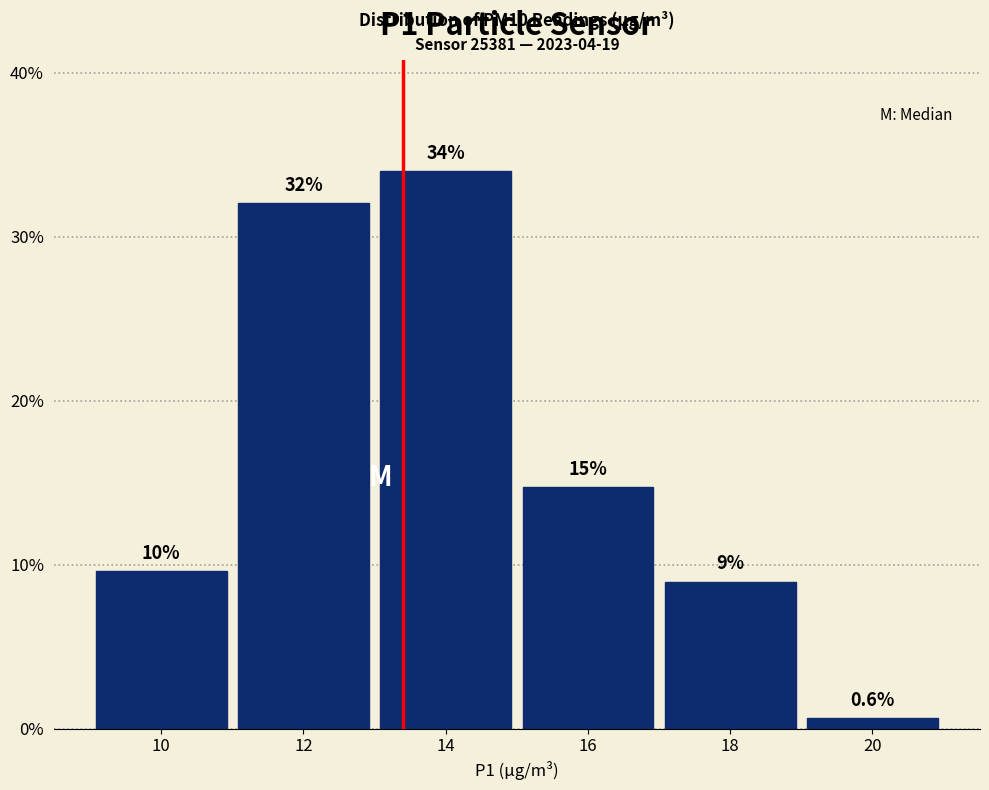

Which range on the x-axis has the tallest bar?

13 to 15